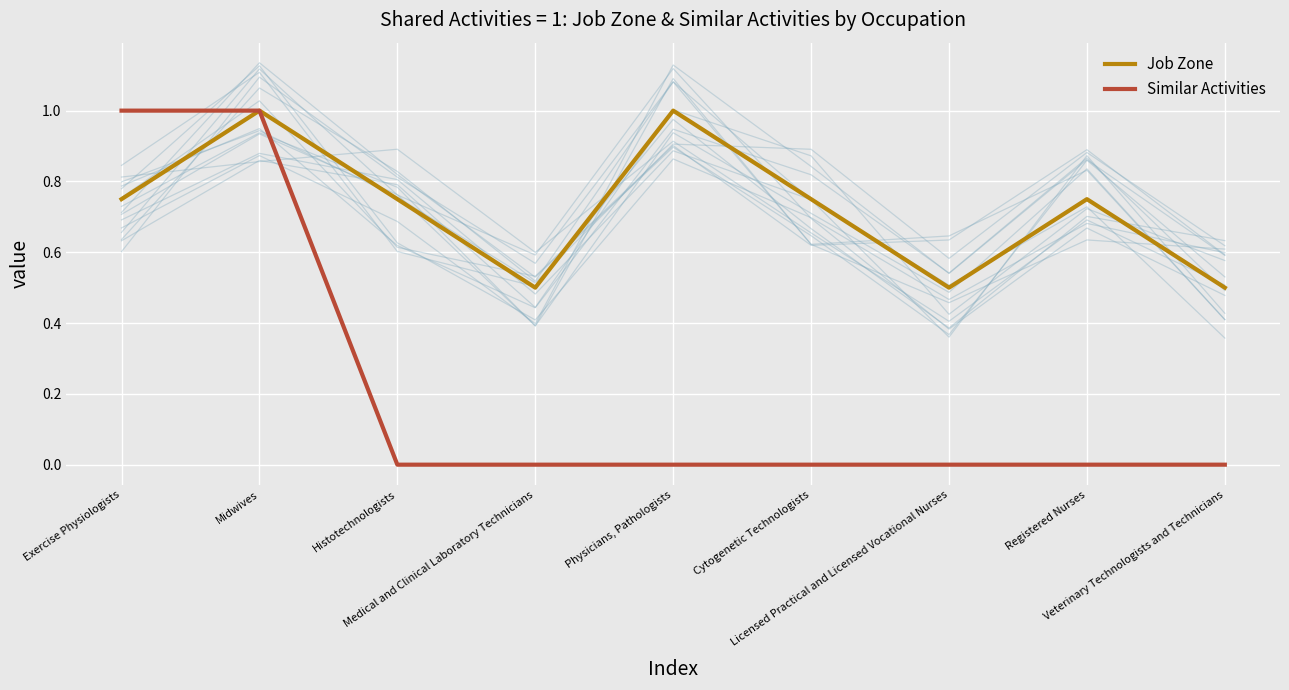

What is the value of the Job Zone point at the 8th from the left?

0.8